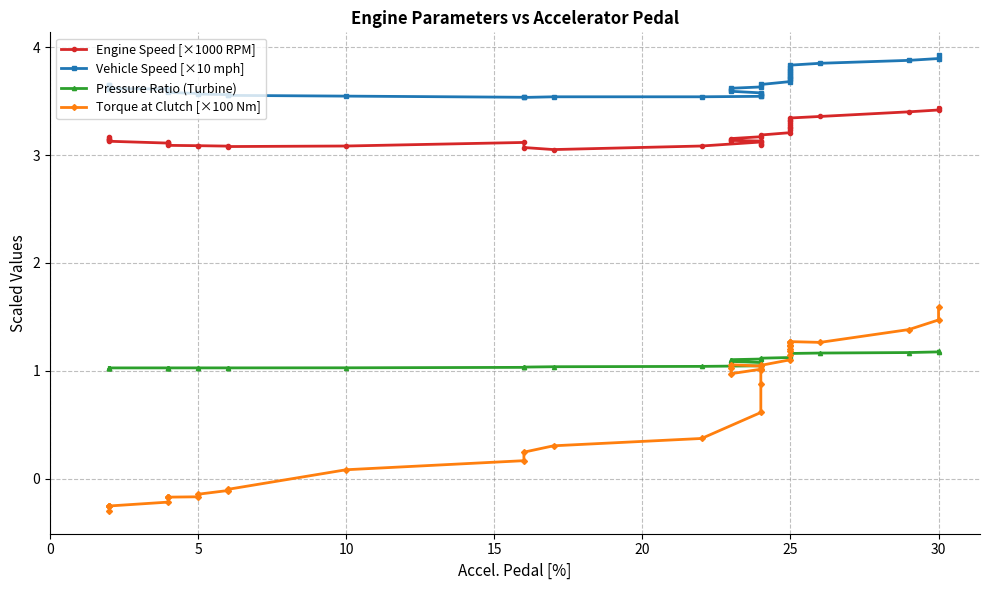

How many Engine Speed [×1000 RPM] values are between 3 and 4?

40